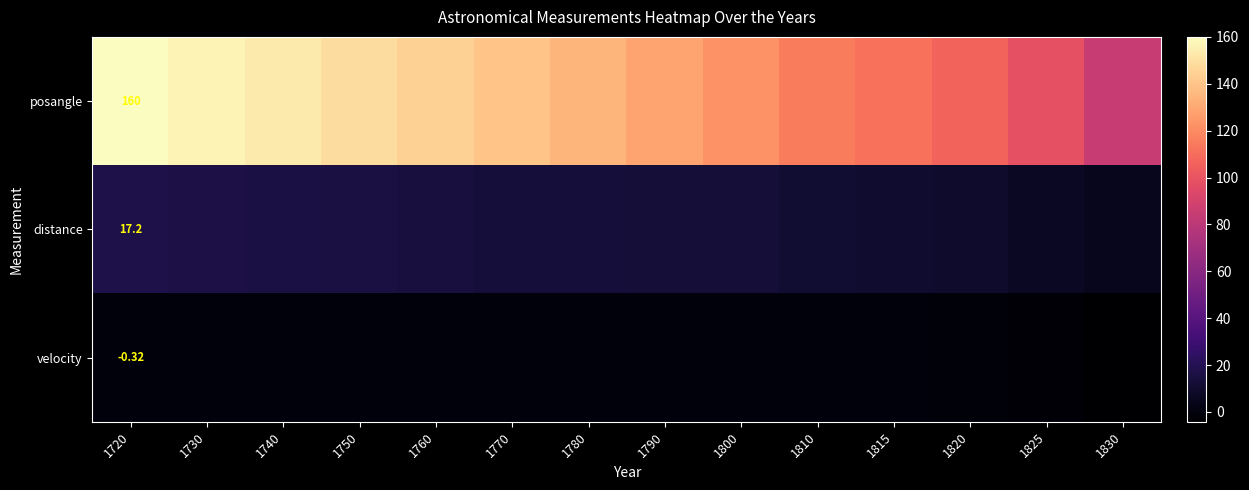

Is it true that velocity equals -1.2 at 1825?

False